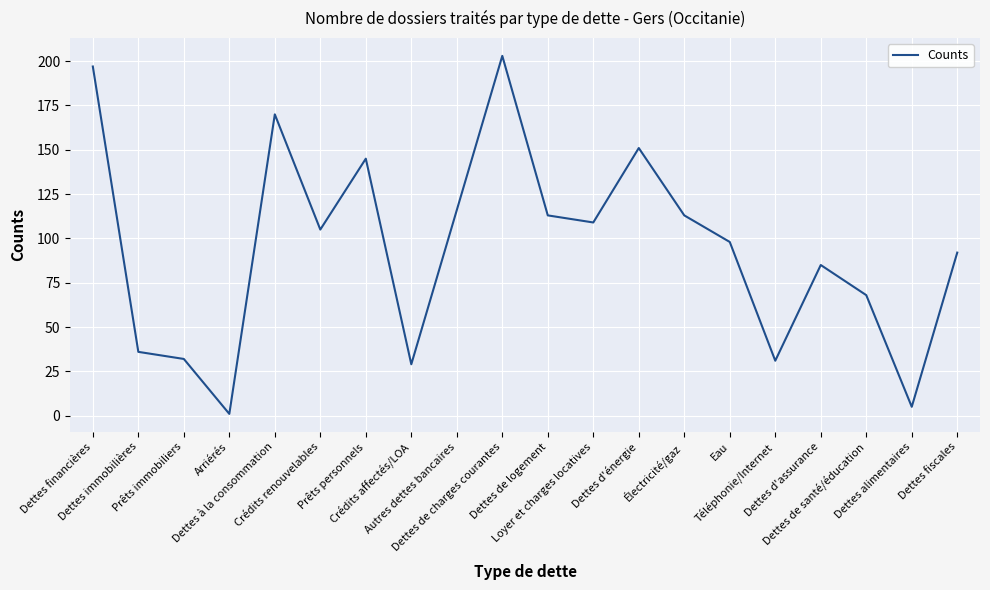

Reading left to right, transcribe all the data shown in this chart.

Dettes financières=197	Dettes immobilières=36	Prêts immobiliers=32	Arriérés=1	Dettes à la consommation=170	Crédits renouvelables=105	Prêts personnels=145	Crédits affectés/LOA=29	Autres dettes bancaires=116	Dettes de charges courantes=203	Dettes de logement=113	Loyer et charges locatives=109	Dettes d'énergie=151	Électricité/gaz=113	Eau=98	Téléphonie/Internet=31	Dettes d'assurance=85	Dettes de santé/éducation=68	Dettes alimentaires=5	Dettes fiscales=92